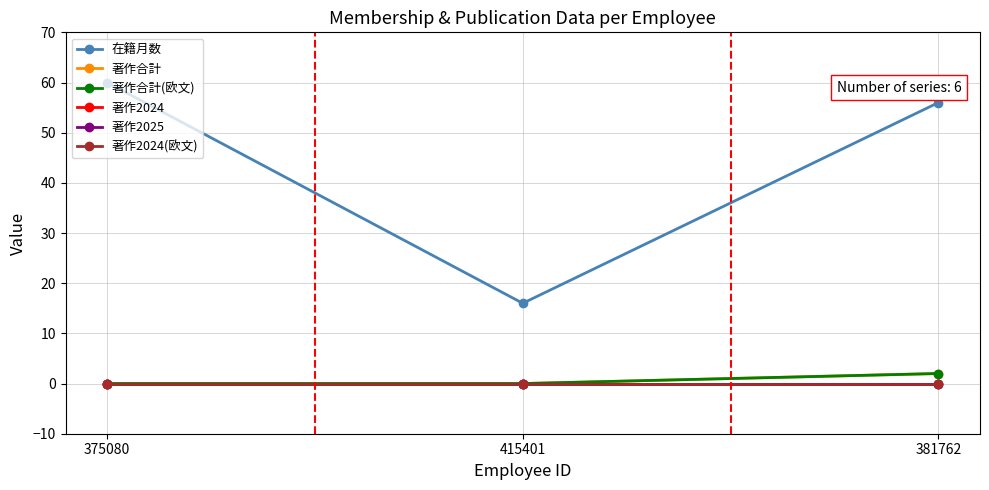

Does the chart have visible grid lines?

Yes